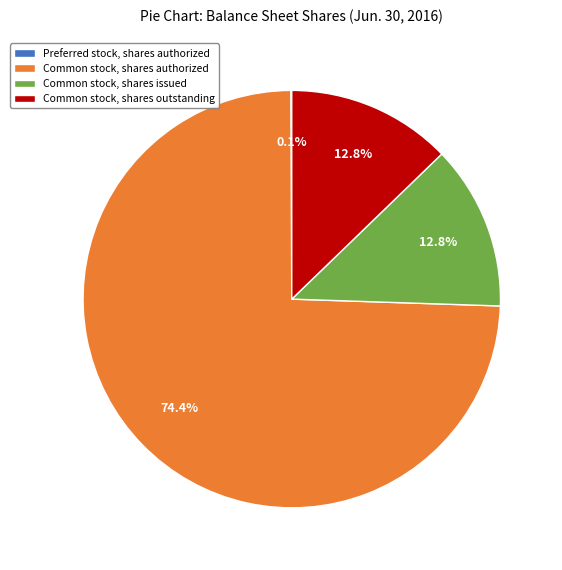

Approximately how many times larger is the value at Common stock, shares issued compared to Common stock, shares authorized?

0.2